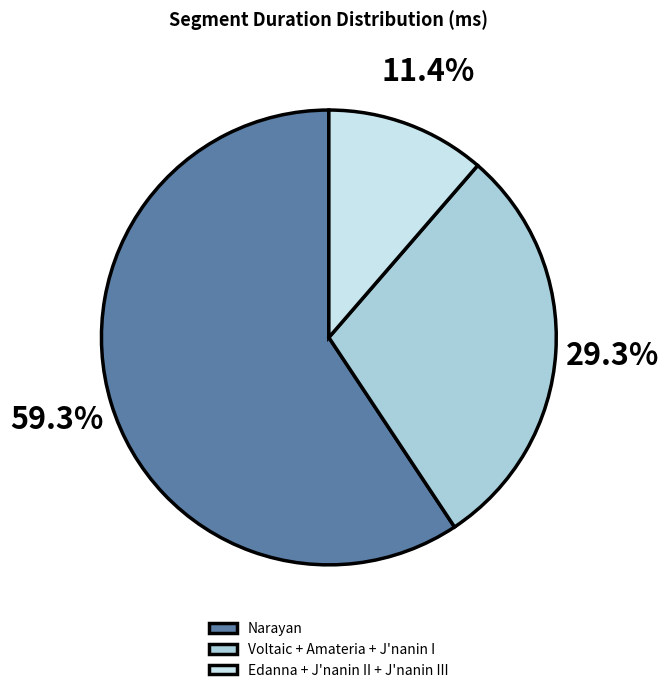

What percentage is NOT represented by Edanna + J'nanin II + J'nanin III?

88.6%